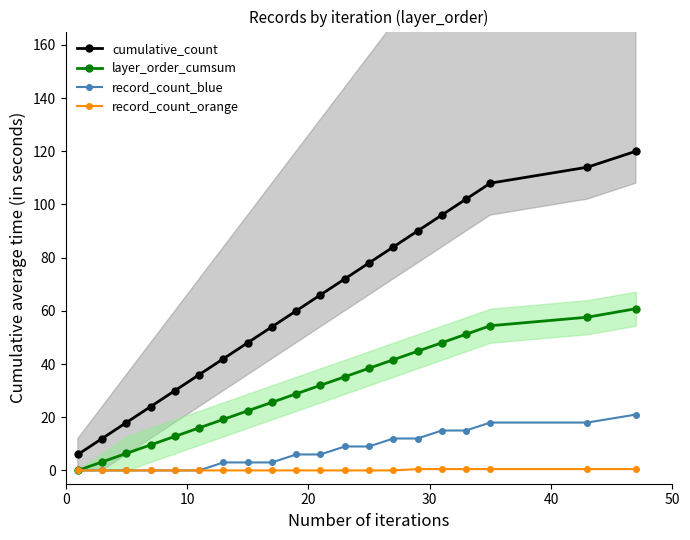

True or false: layer_order_cumsum and cumulative_count intersect in this chart.

False